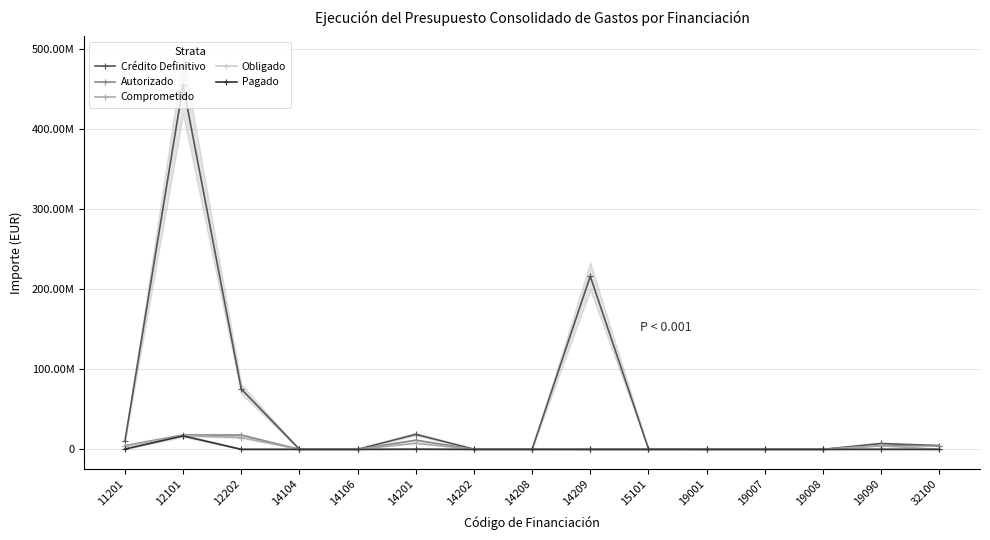

Which label corresponds to the smallest value in the chart?

14202